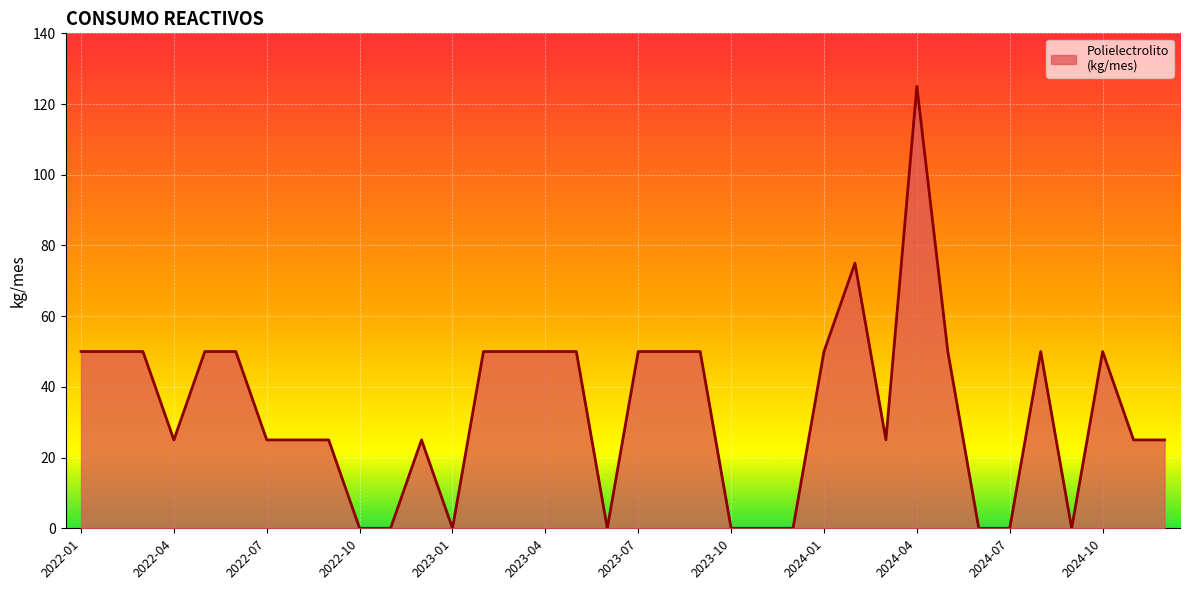

What is the greatest value displayed?

125